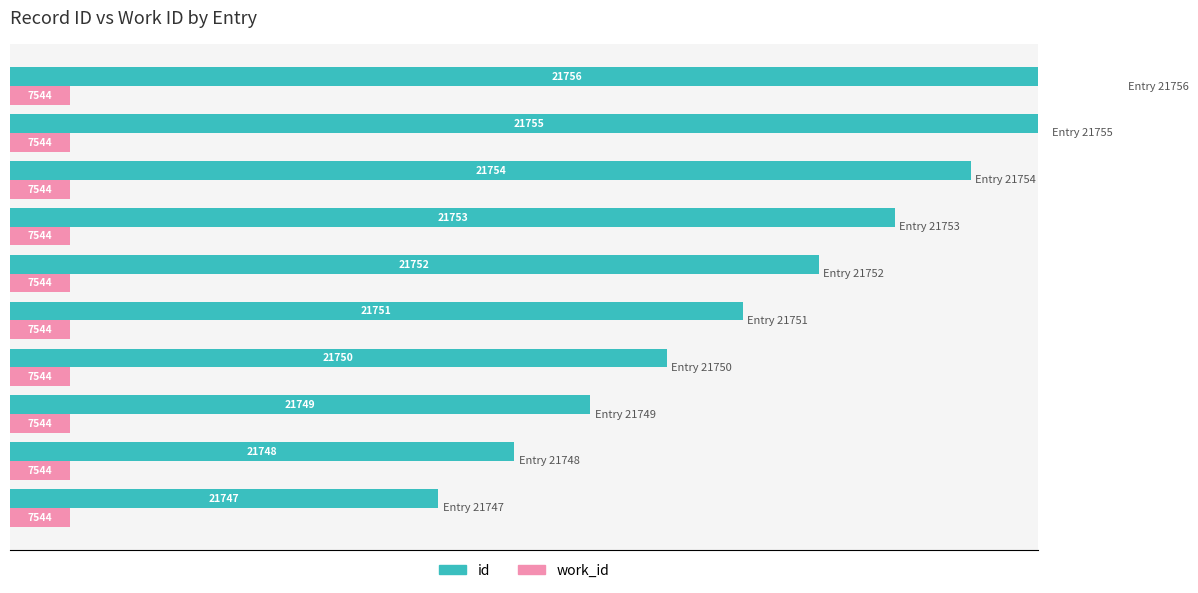

What are all the series names shown in the legend?

id, work_id